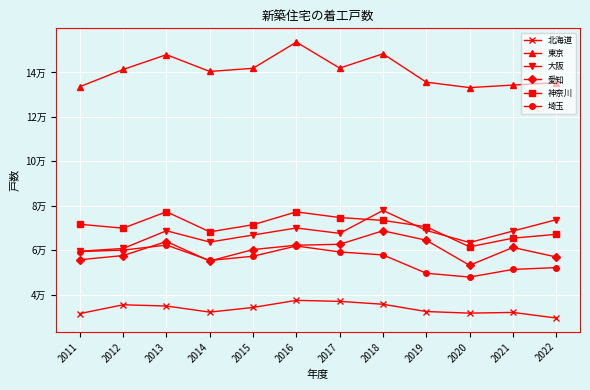

The 大阪 series shows 88443 at 2015. True or false?

False